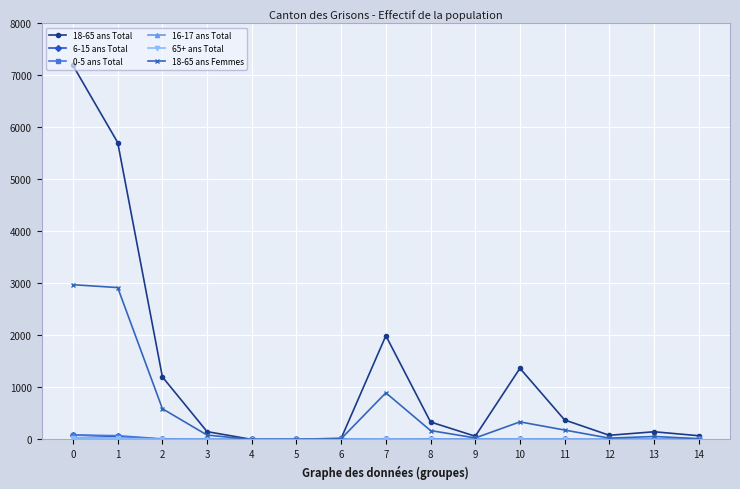

The value of 18-65 ans Total at 11 is 670. True or false?

False